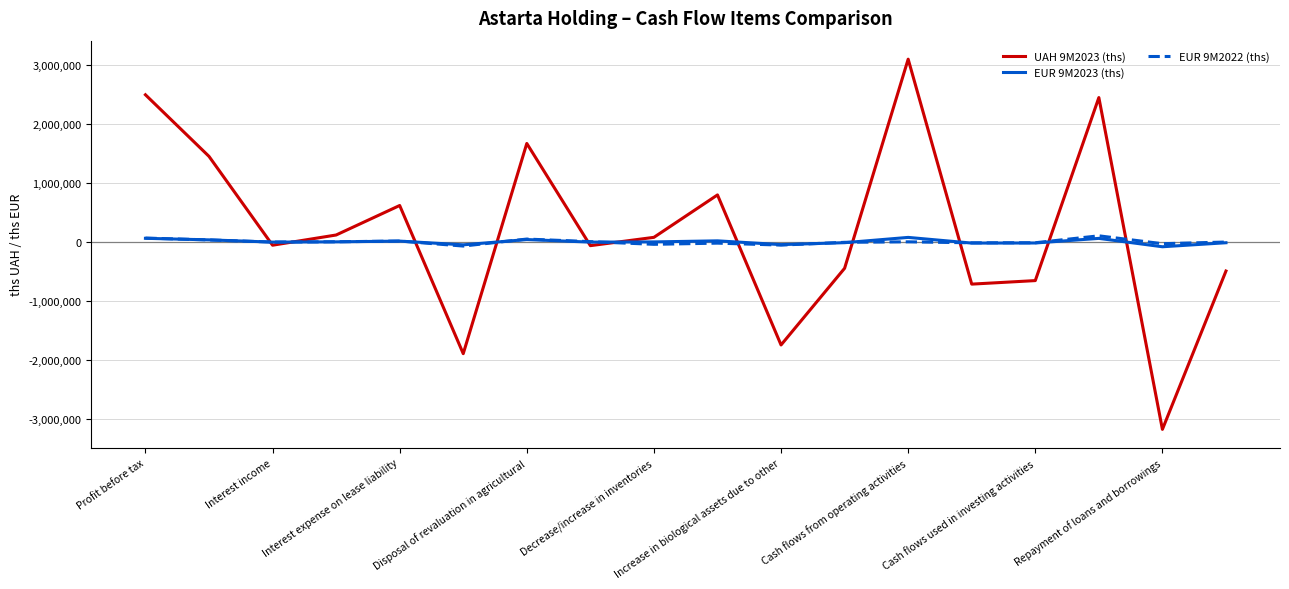

Which series has the largest range (max minus min)?

UAH 9M2023 (ths)